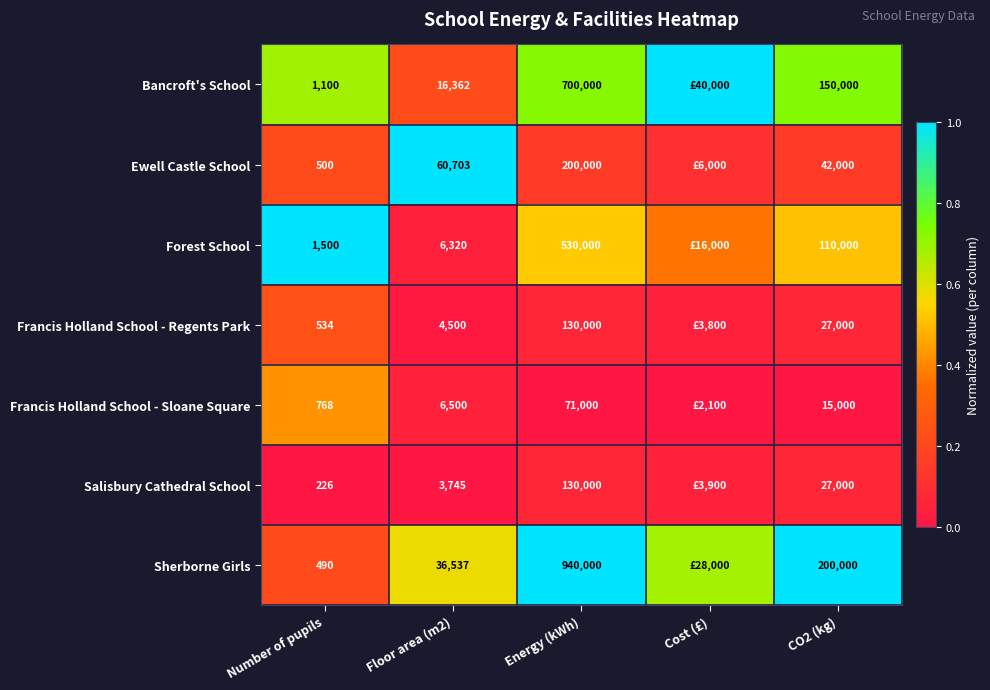

Which series changed the most between Number of pupils and Energy (kWh)?

Sherborne Girls